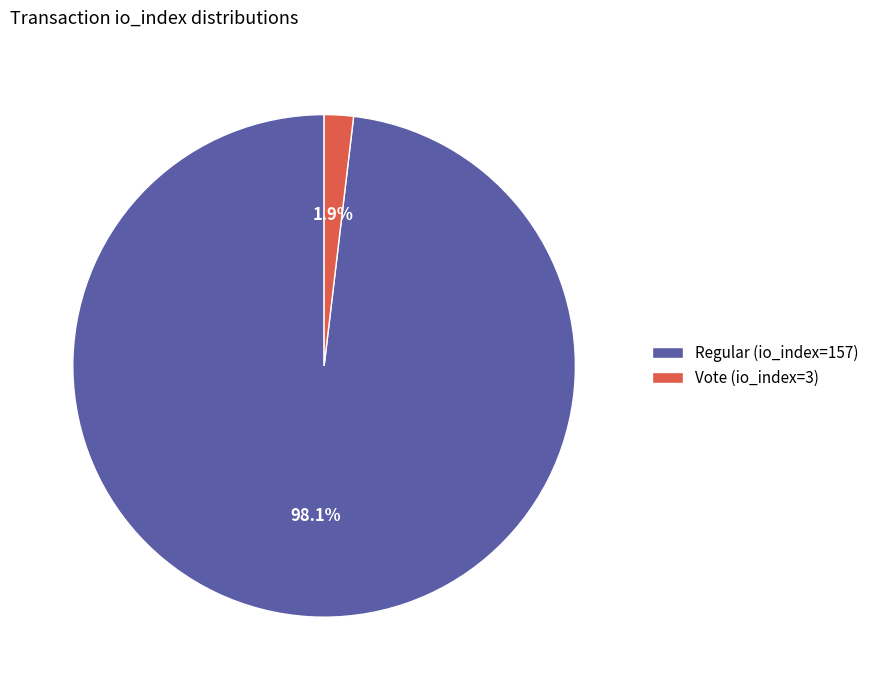

How many slices are in this pie chart?

2